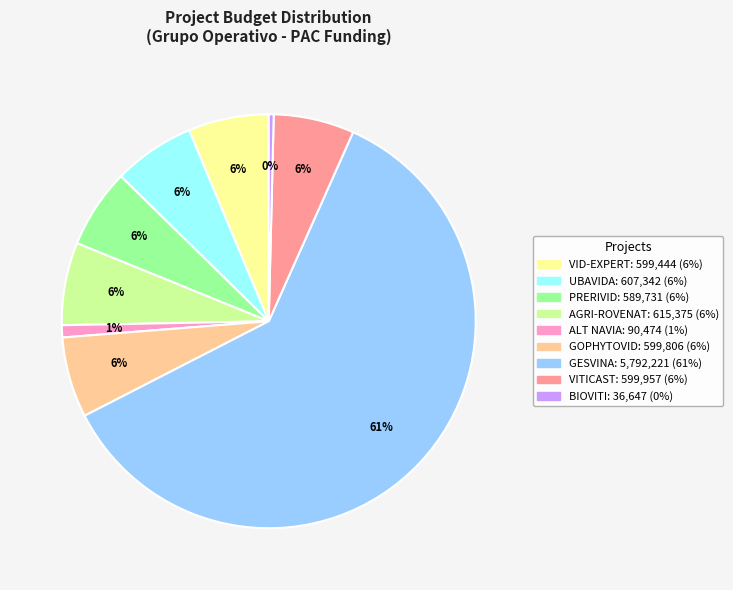

Is there any slice that represents more than half of the pie?

Yes